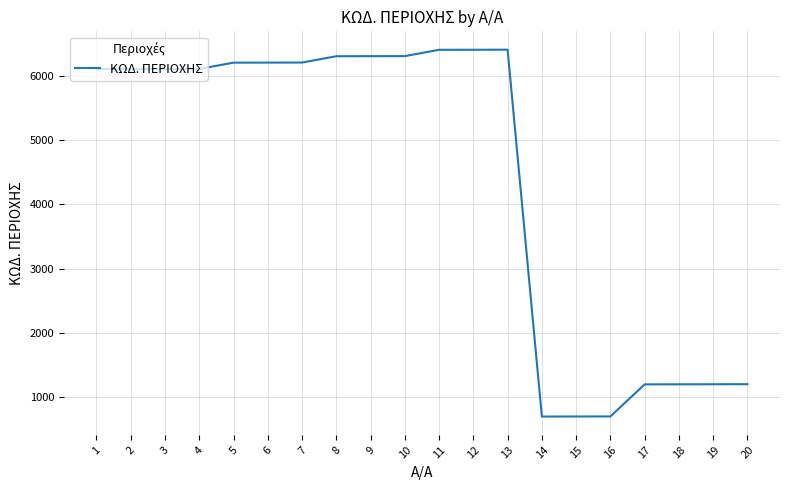

Approximately how many times larger is the value at 19 compared to 17?

1.0